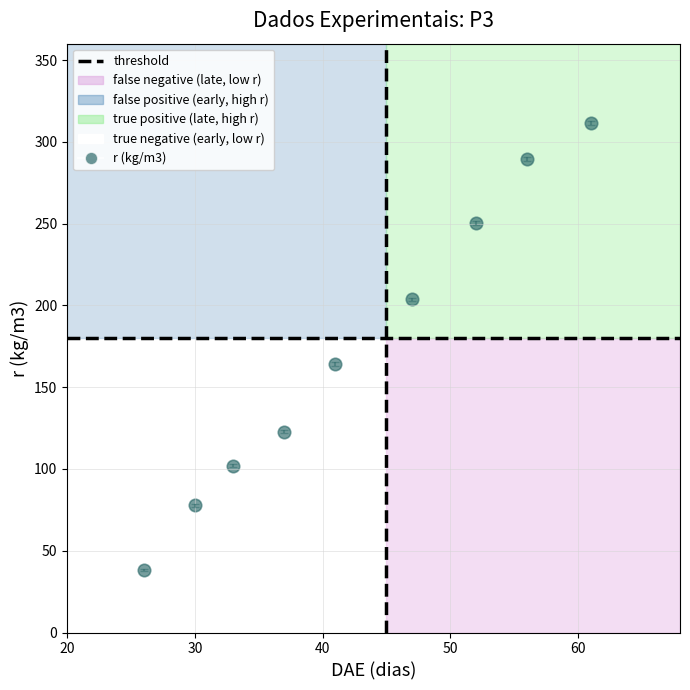

What is the average X value?

42.6